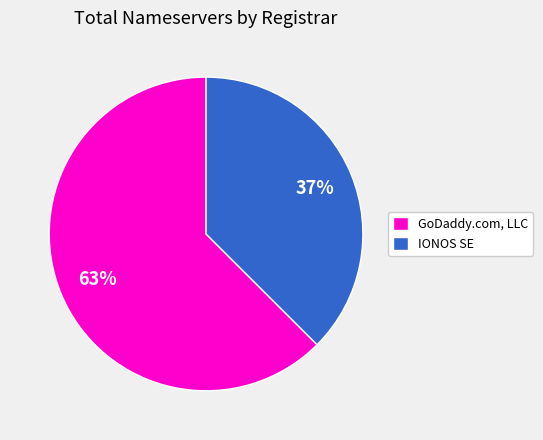

Between IONOS SE and GoDaddy.com, LLC, which is larger?

GoDaddy.com, LLC